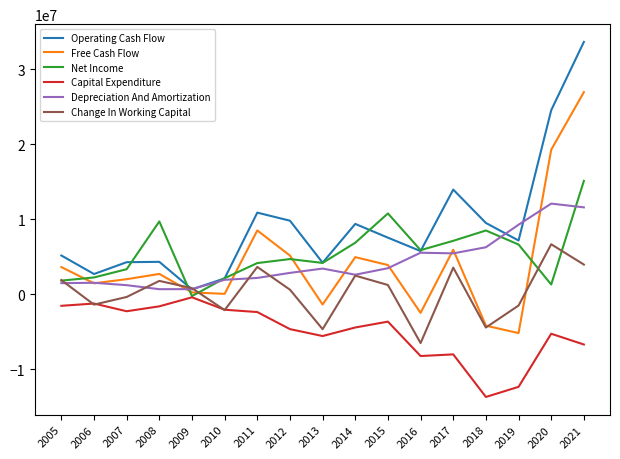

True or false: Capital Expenditure and Depreciation And Amortization cross at least once.

False